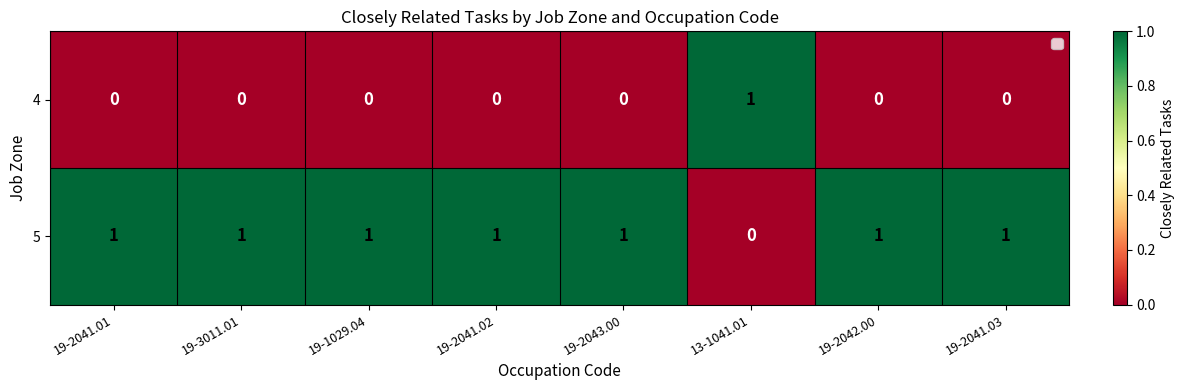

At 19-3011.01, list the series in order from smallest to largest.

4, 5